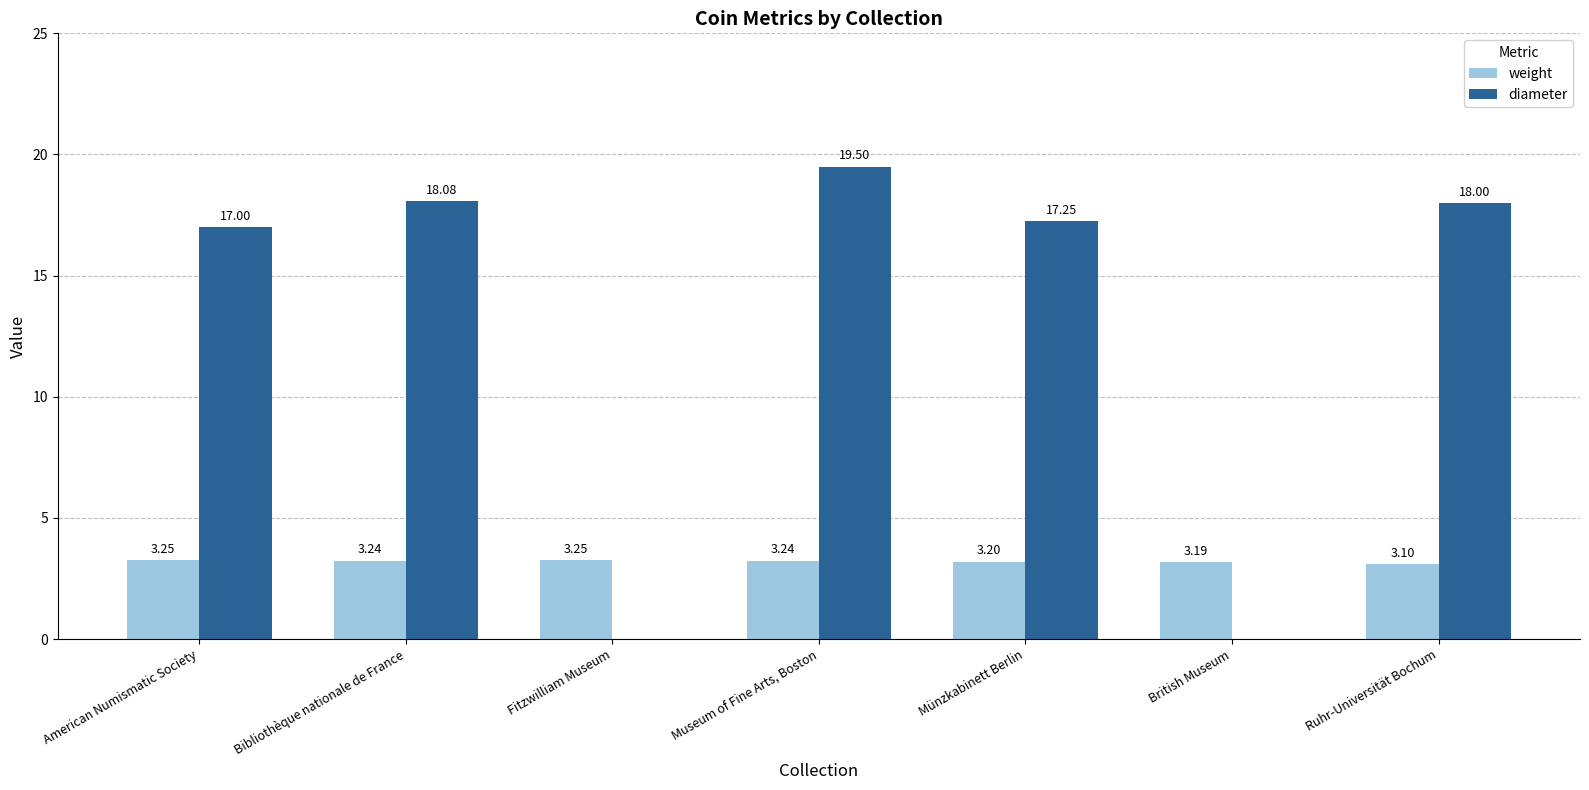

Is it true that weight equals 1.7 at Münzkabinett Berlin?

False